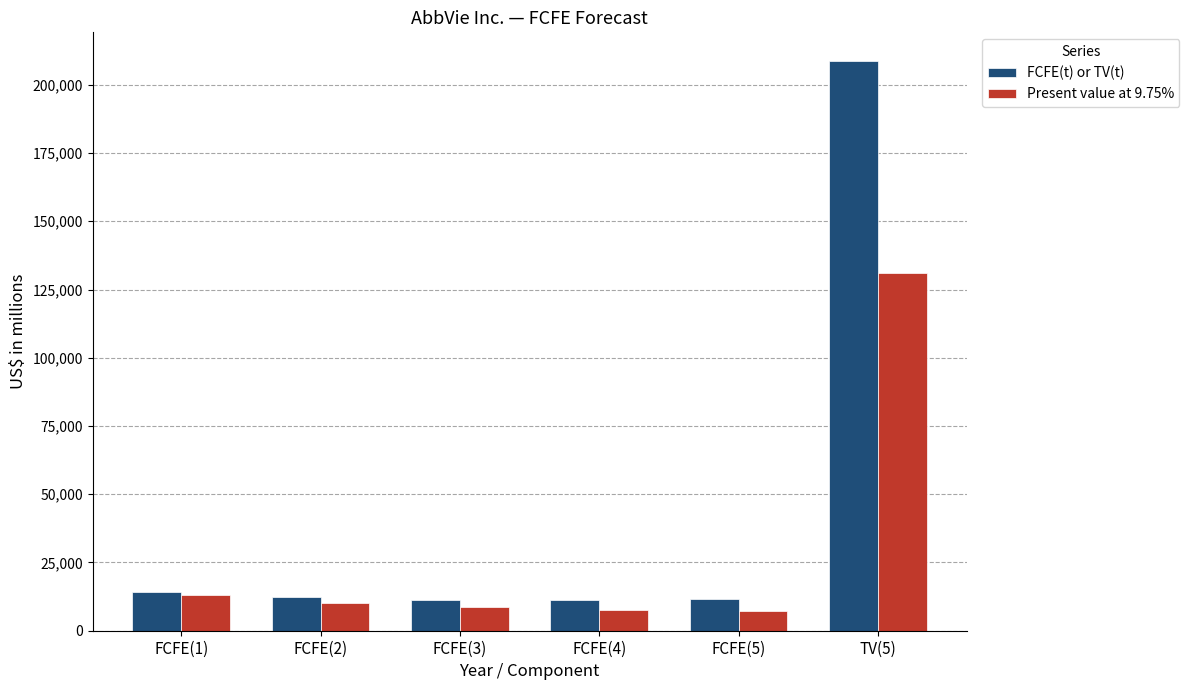

At which category is the sum across all series the highest?

TV(5)